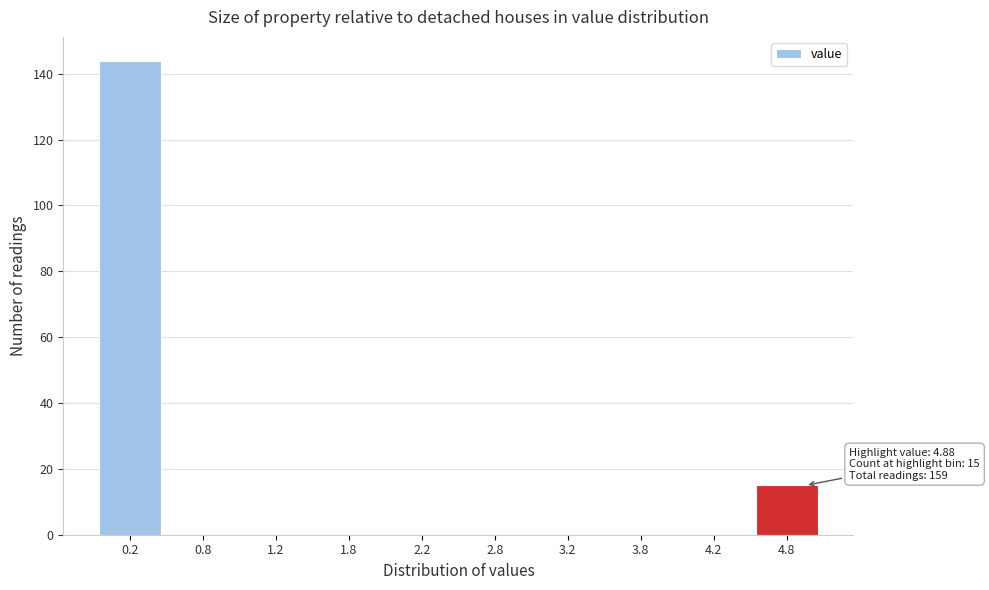

Which range on the x-axis has the tallest bar?

0.0 to 0.5